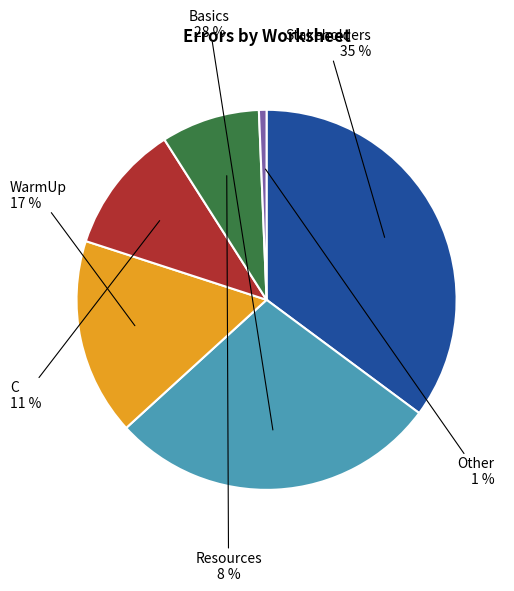

To the nearest percent, what is the average slice percentage?

17%